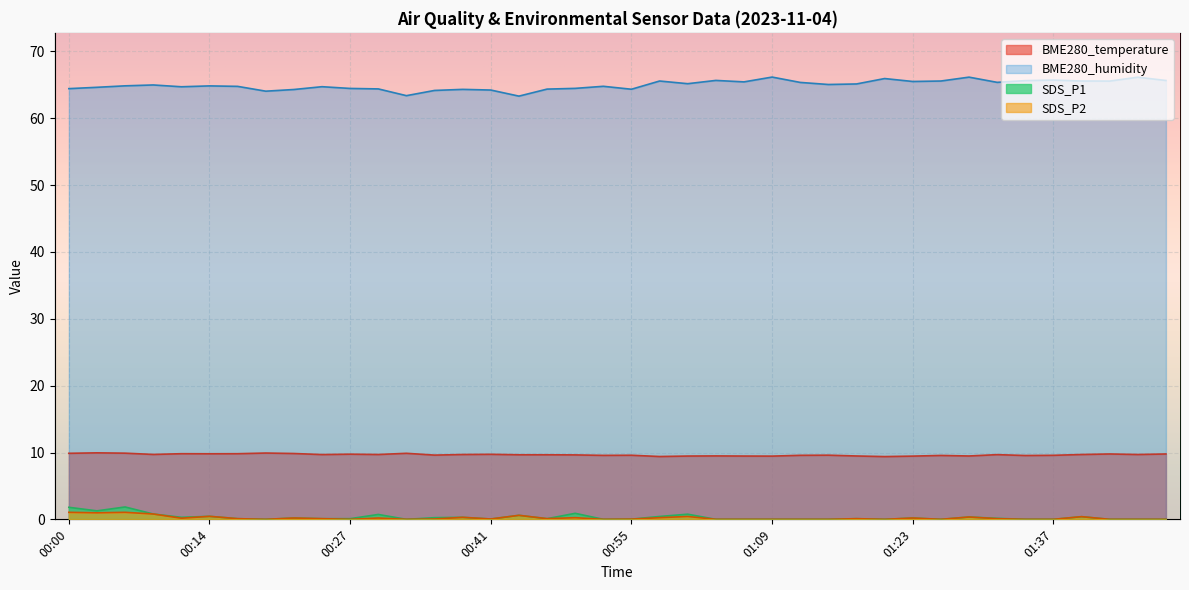

What is the sum of the BME280_temperature values at 00:32 and 00:09?

19.6